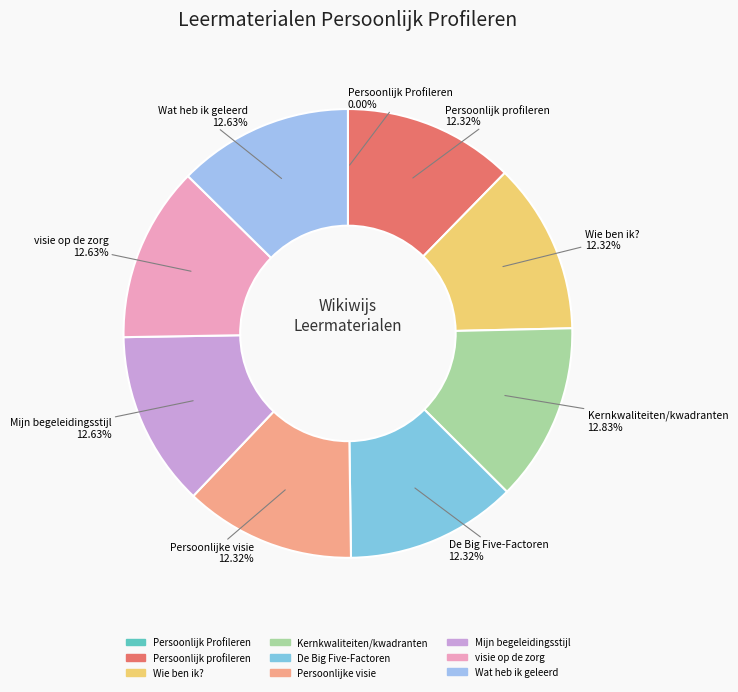

Does Persoonlijk profileren account for over 50% of the chart?

No